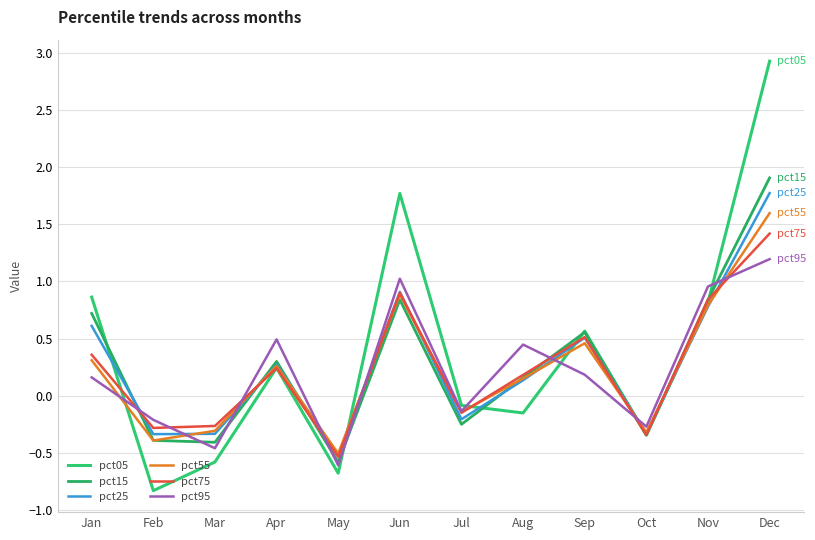

What is the difference between the highest and lowest values at Oct?

0.1